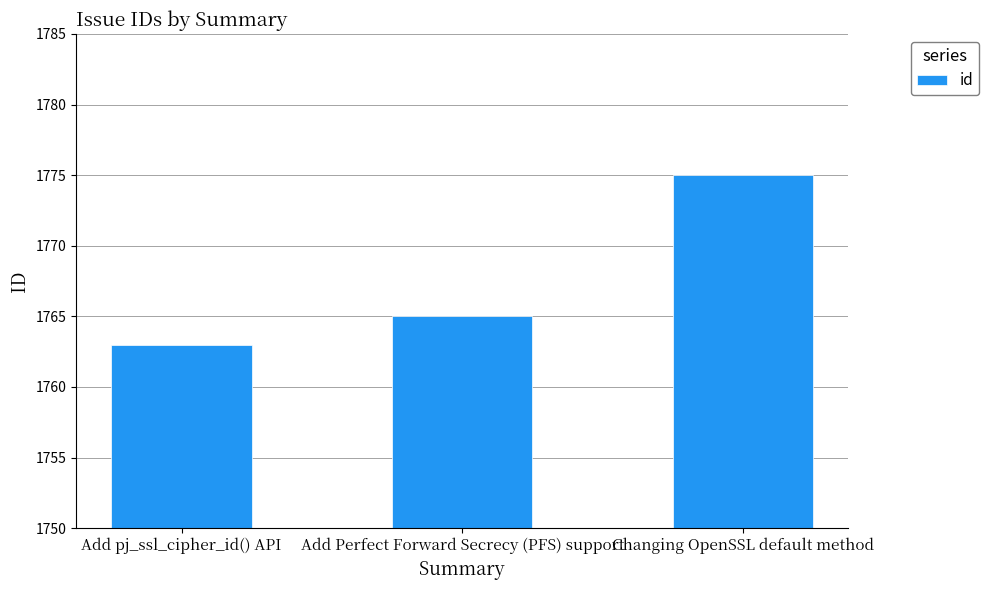

List the labels in order of value, largest first.

Changing OpenSSL default method, Add Perfect Forward Secrecy (PFS) support, Add pj_ssl_cipher_id() API